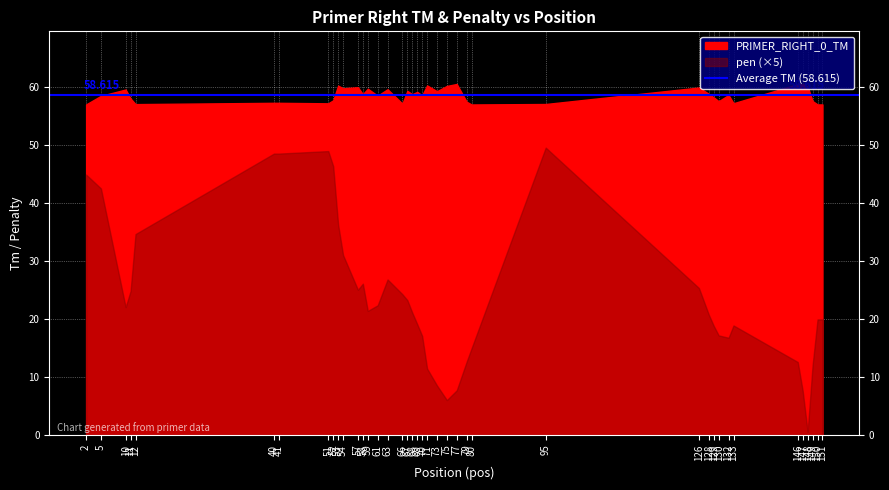

How many interior local peaks does the pen series have?

5